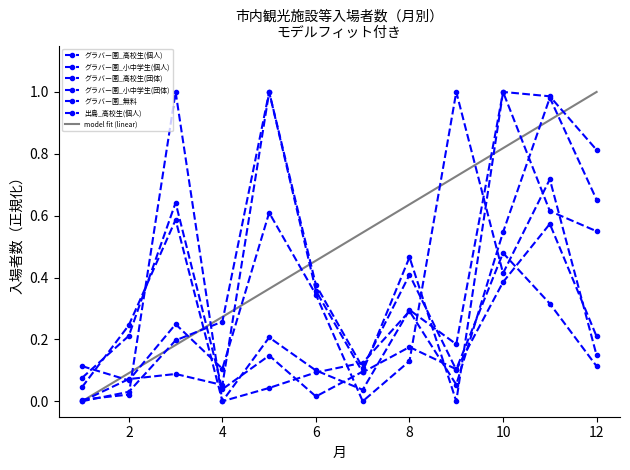

In グラバー園_高校生(個人), how many points are lower than both neighbors (excluding endpoints)?

3